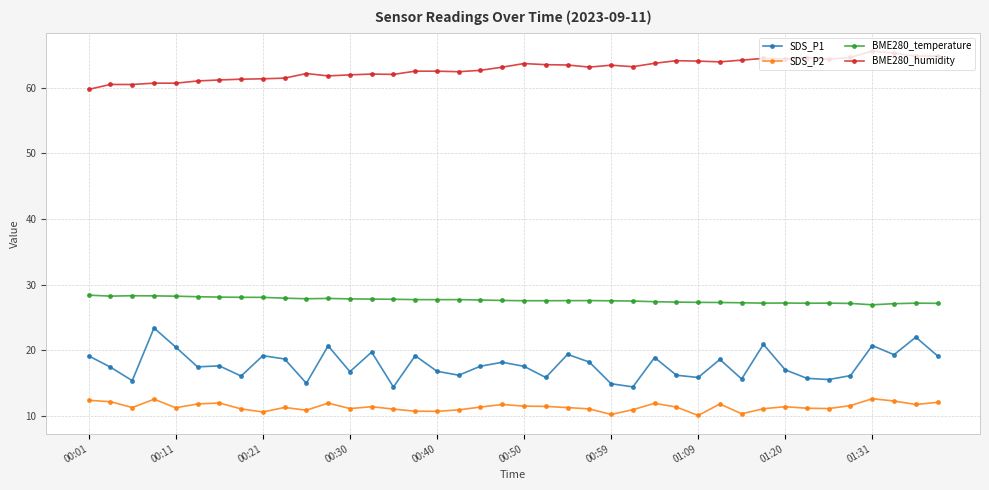

In SDS_P1, how many points are lower than both neighbors (excluding endpoints)?

13